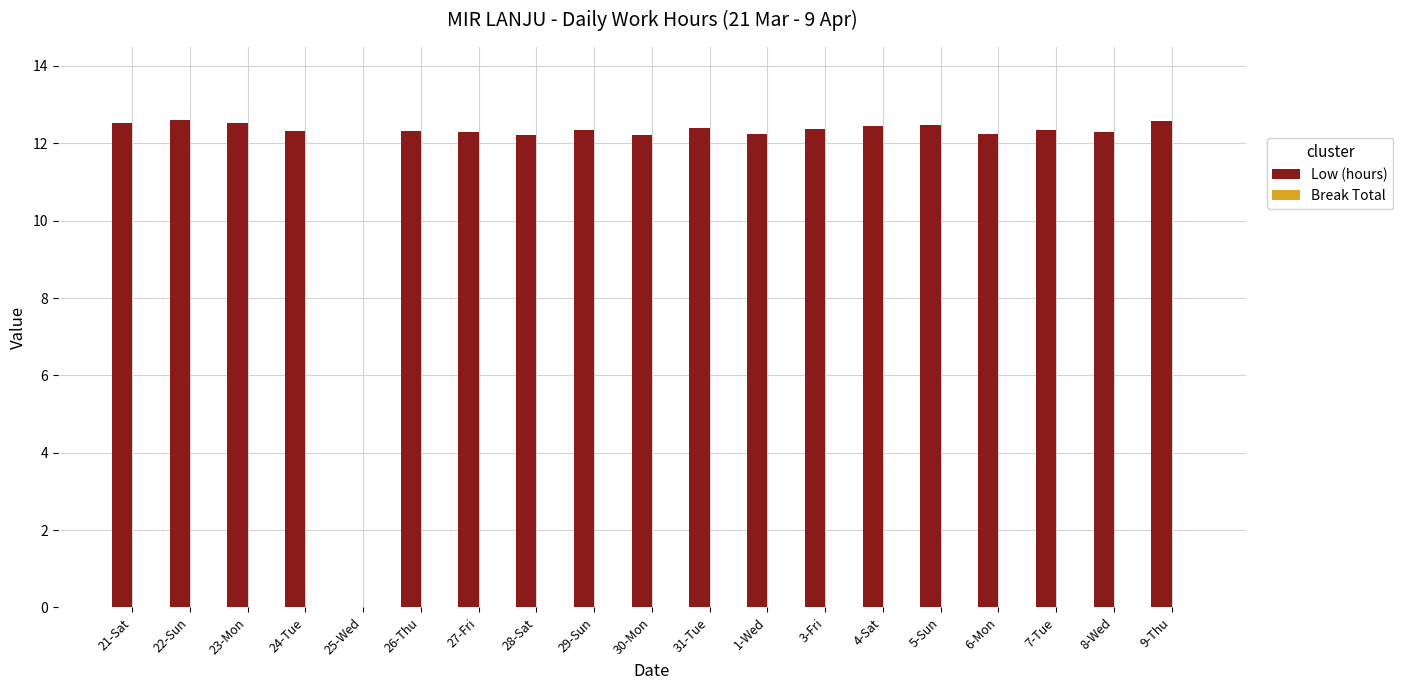

Is it true that the value at 22-Sun is 16.8?

False